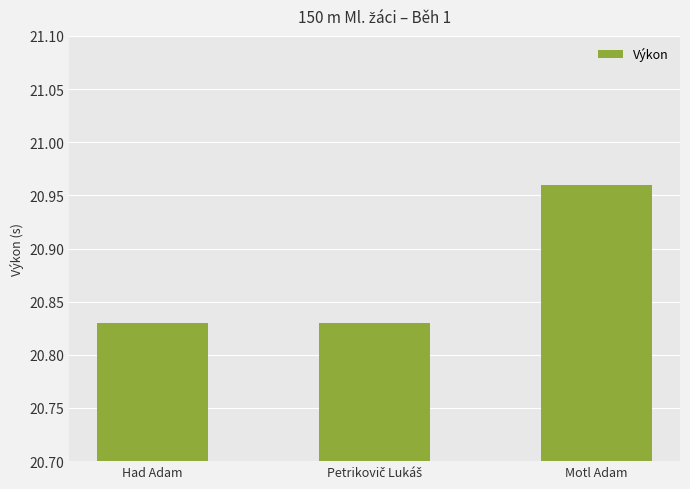

True or false: the data shows 31.0 at Motl Adam.

False